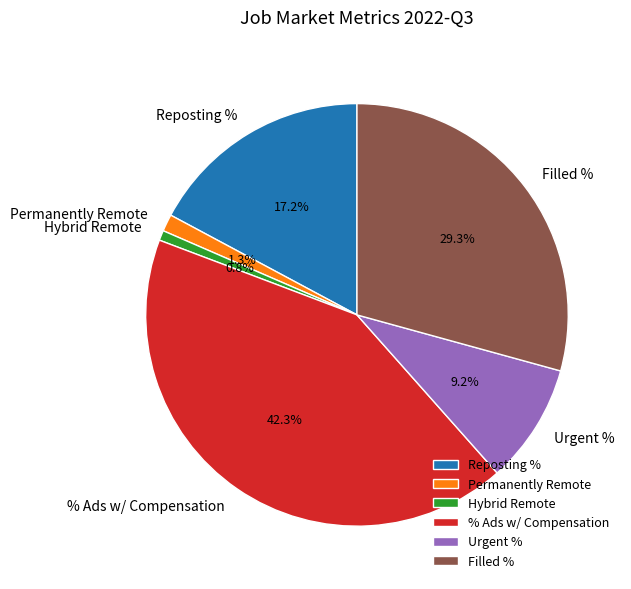

Is there any slice that represents more than half of the pie?

No